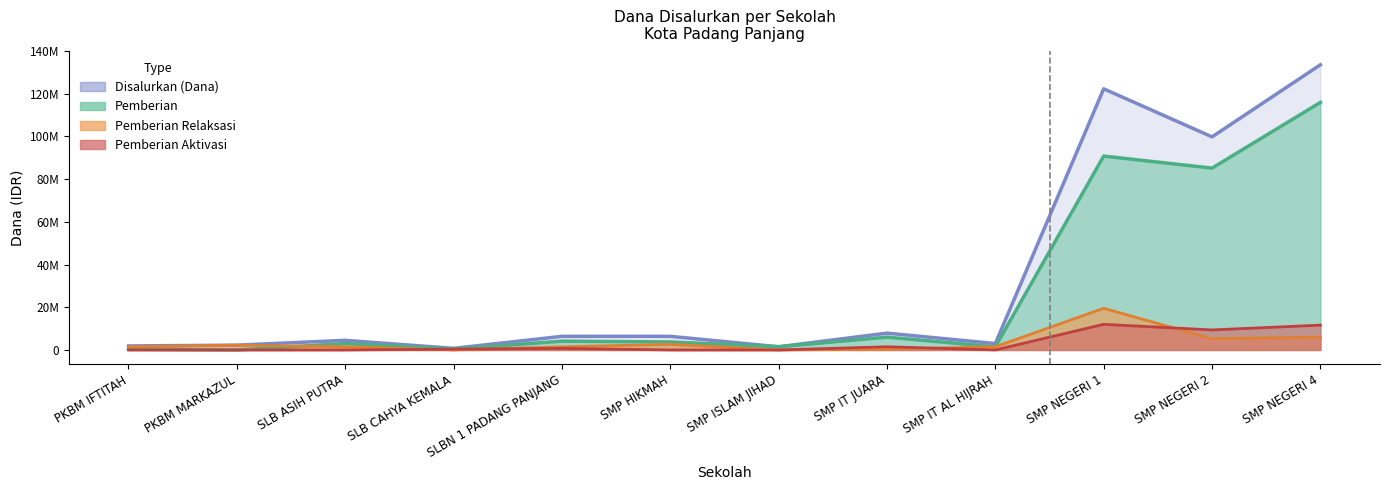

At which category does the chart reach its peak across all series?

SMP NEGERI 4